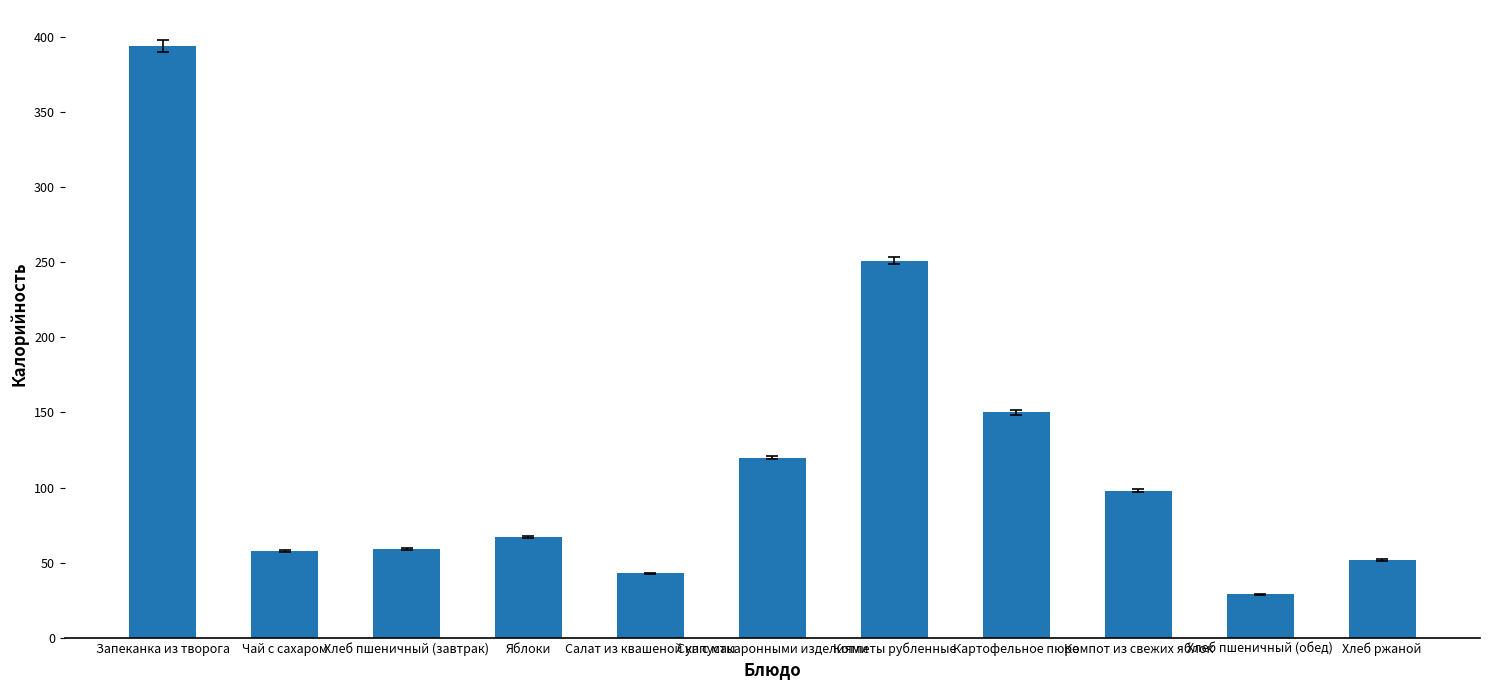

At which category does the chart reach its peak across all series?

Запеканка из творога